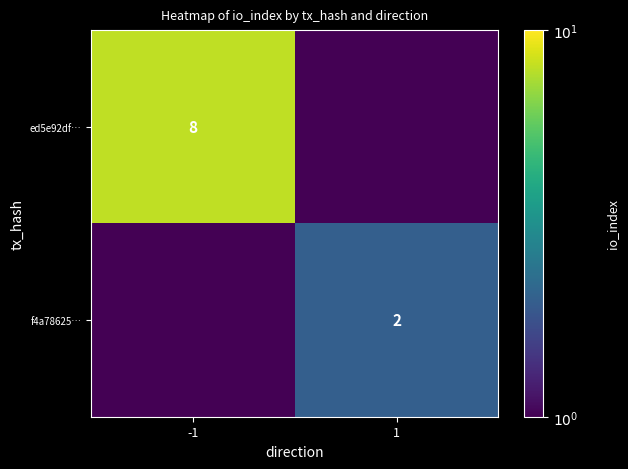

The value of f4a78625… at 1 is 0.6. True or false?

False